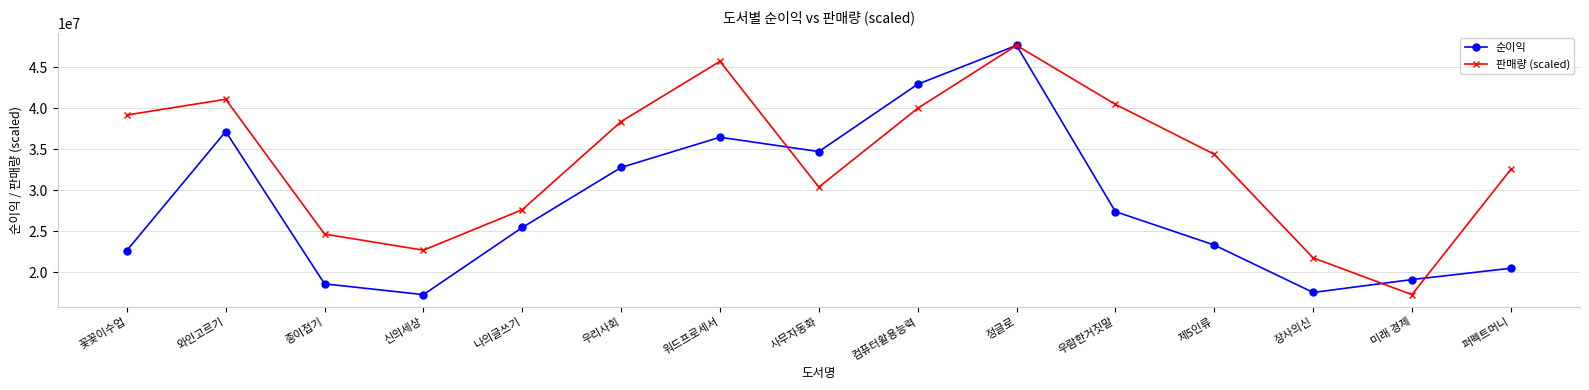

True or false: 순이익 has a value of 34722000.0 at 사무자동화.

True